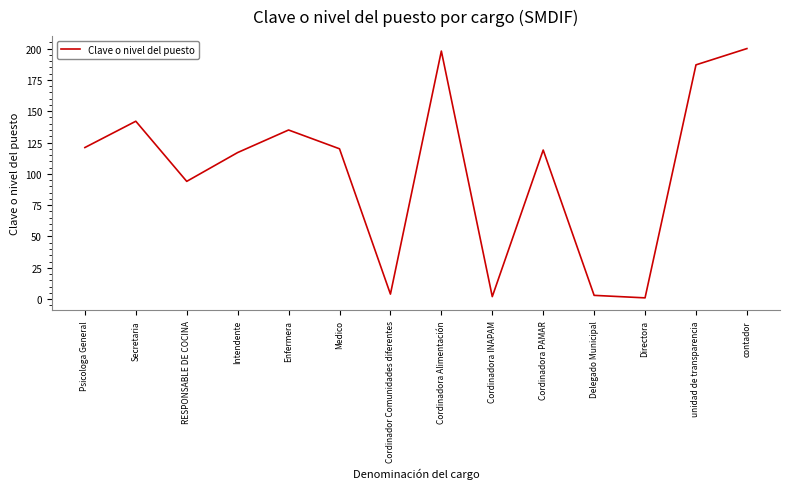

Reading right to left, transcribe all the data shown in this chart.

contador=200	unidad de transparencia=187	Directora=1	Delegado Municipal=3	Cordinadora PAMAR=119	Cordinadora INAPAM=2	Cordinadora Alimentación=198	Cordinador Comunidades diferentes=4	Medico=120	Enfermera=135	Intendente=117	RESPONSABLE DE COCINA=94	Secretaria=142	Psicologa General=121